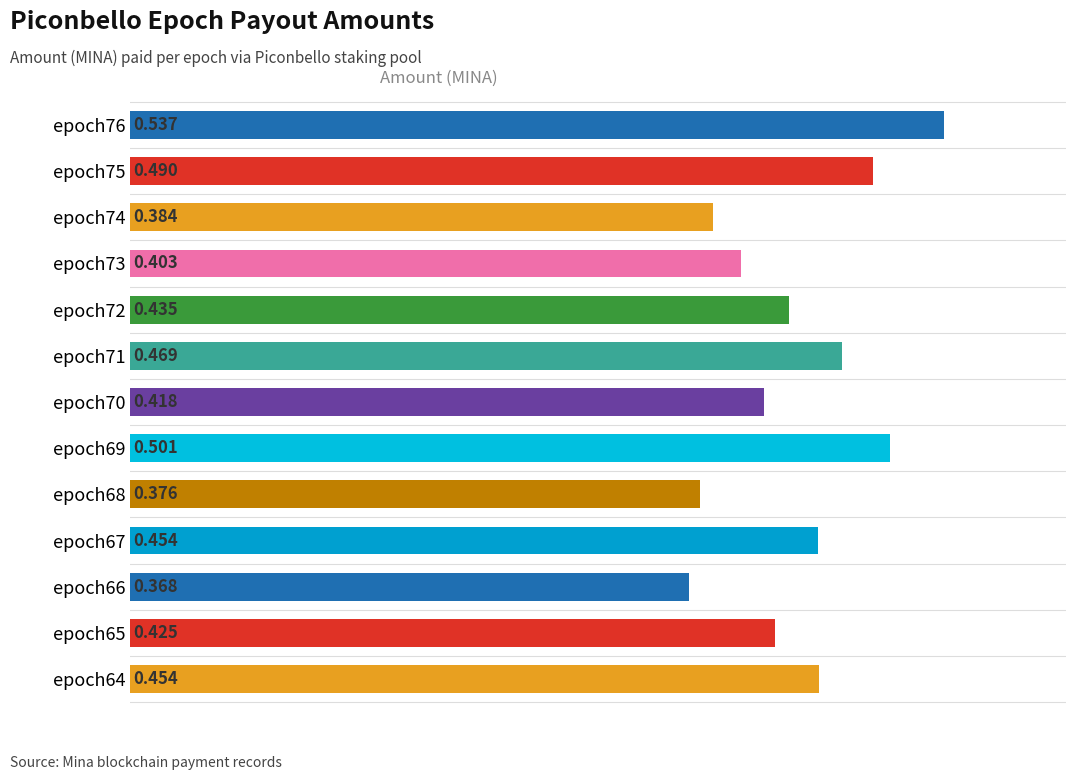

How many data points does each series have?

13